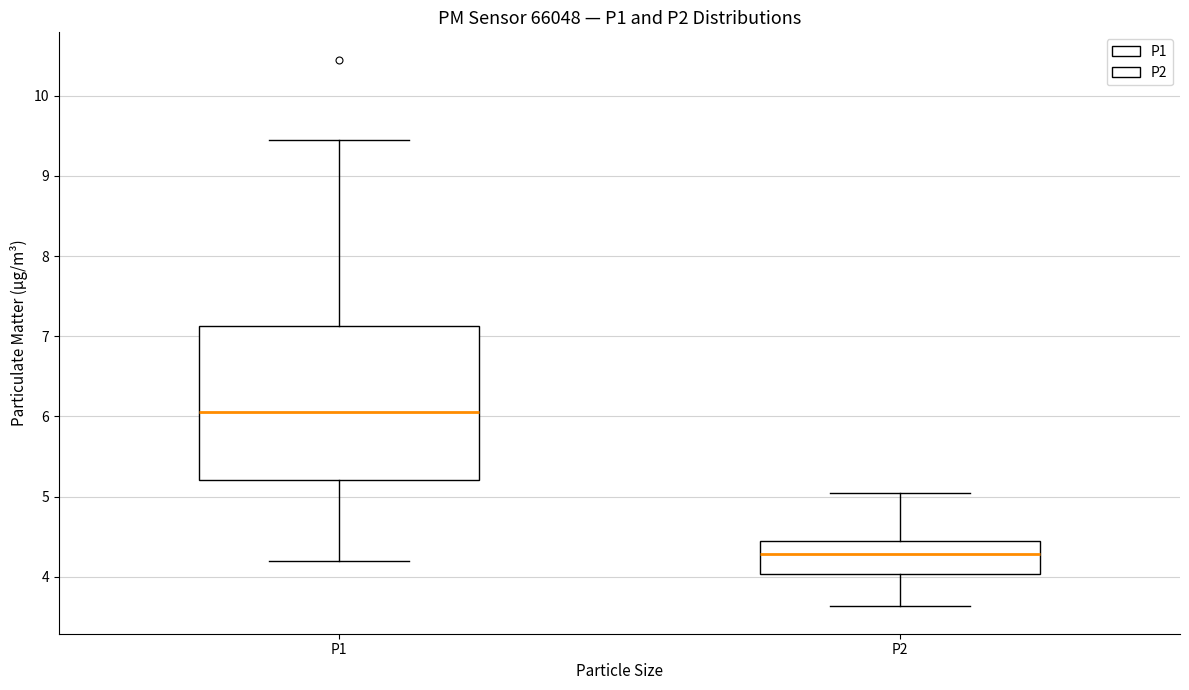

Reading left to right, read every box against the y-axis: the position of its median line, the range the box covers, and the ends of its whiskers. The values are not printed on the chart, so give them approximately, as read against the axis.

P1: median 6.1, box 5.2 to 7.1, whiskers 4.2 to 9.5
P2: median 4.3, box 4.0 to 4.4, whiskers 3.6 to 5.1